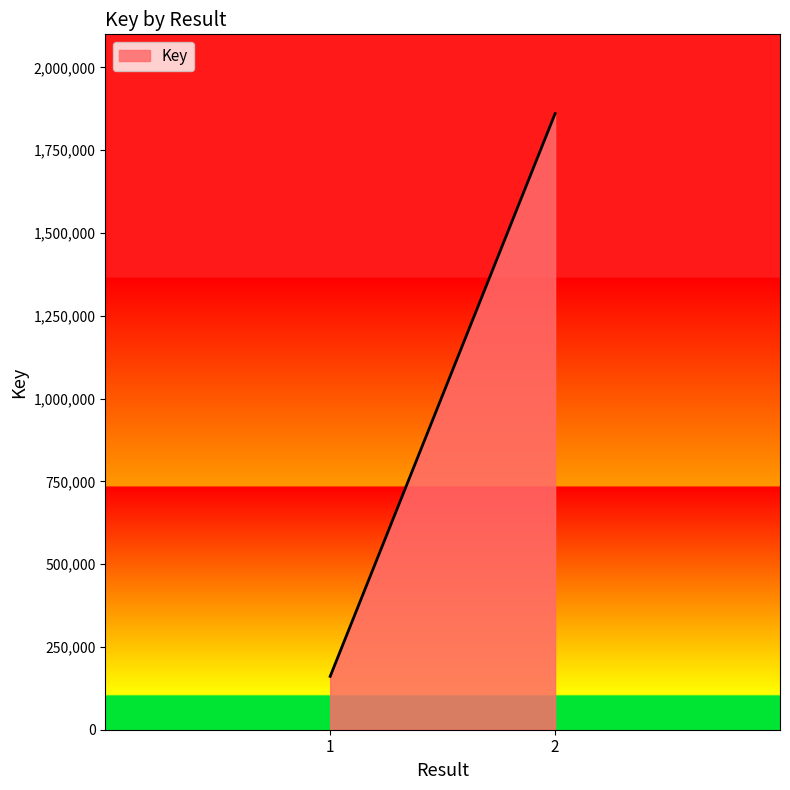

What is the sum of the values at 1 and 2?

2021820